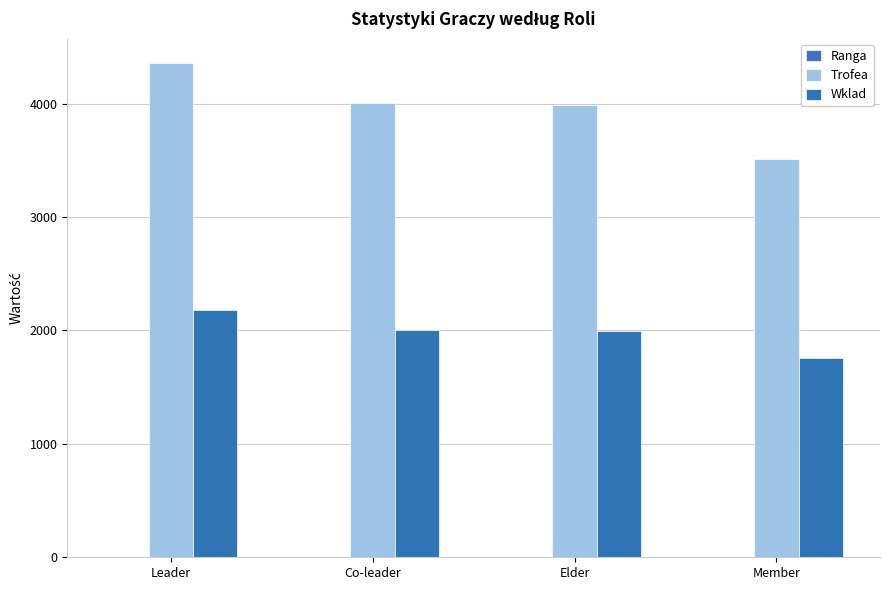

How many series are shown in this chart?

3